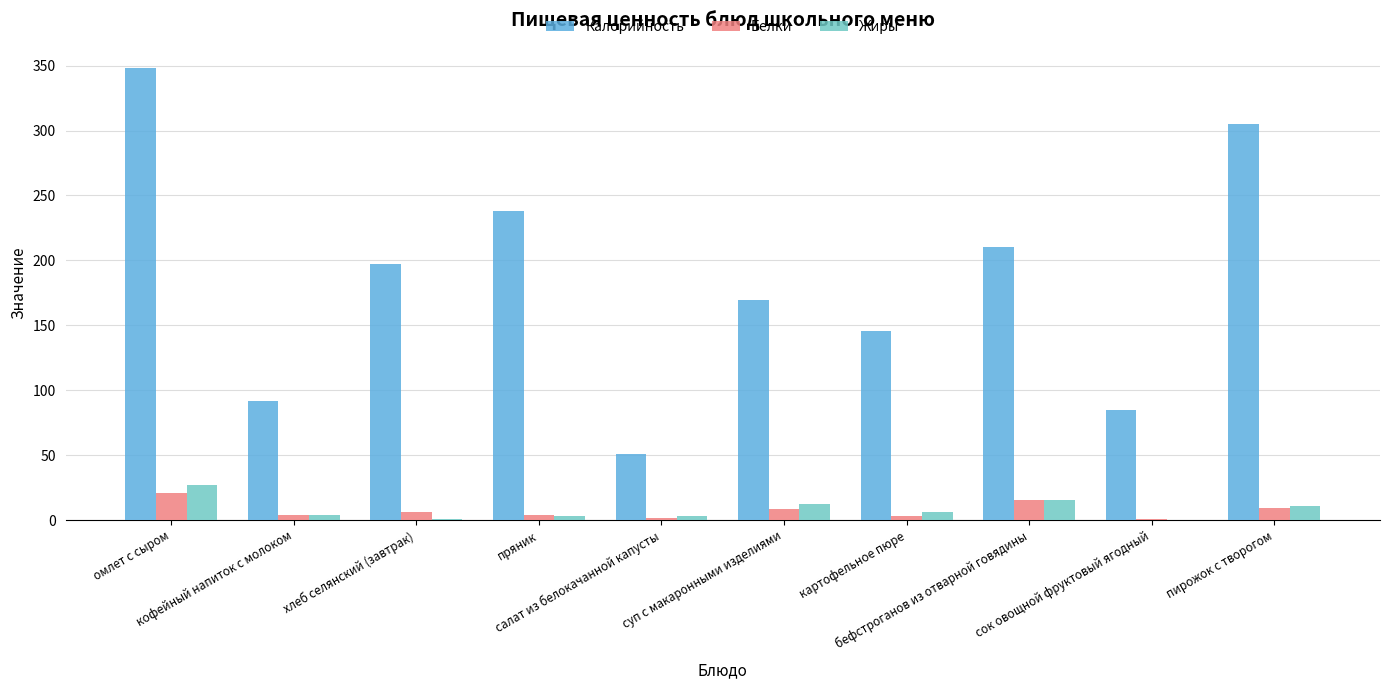

Which series has the widest spread of values?

Калорийность